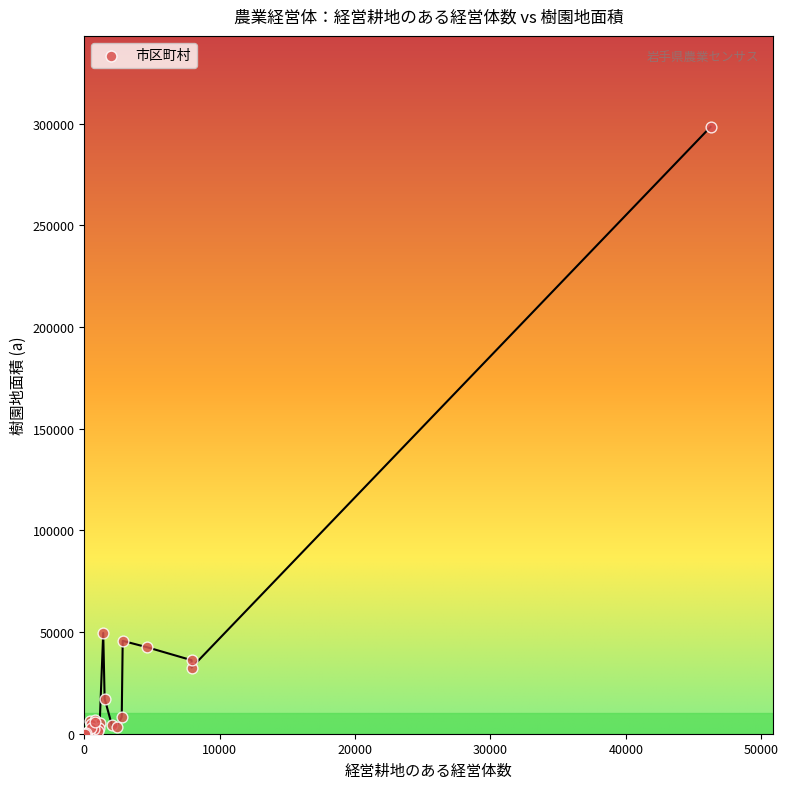

What Y value in the scatter plot is closest to 149214?

49536